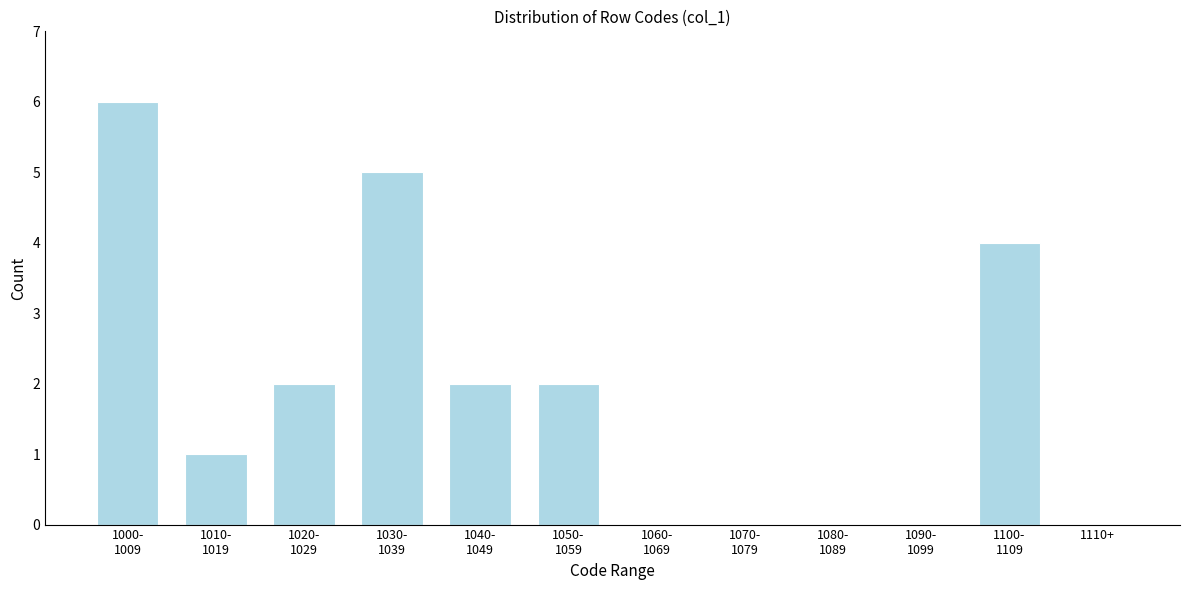

What is the sum of all values?

22